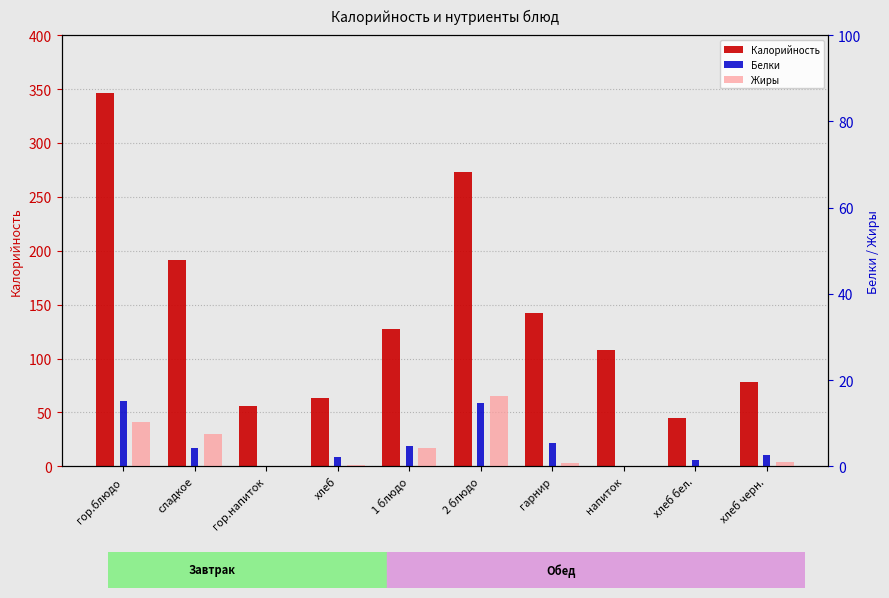

How many values in the Жиры series are below 1?

5